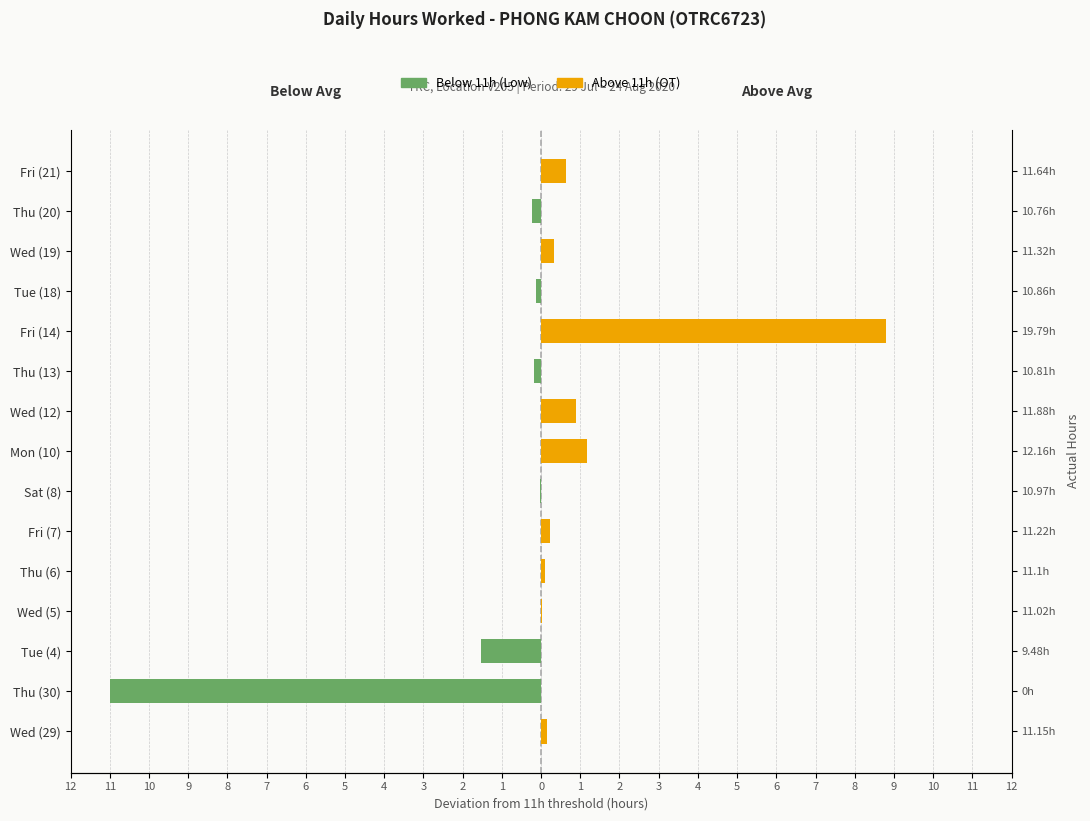

List the series in order of their overall mean, lowest first.

Below 11h (Low), Above 11h (OT)